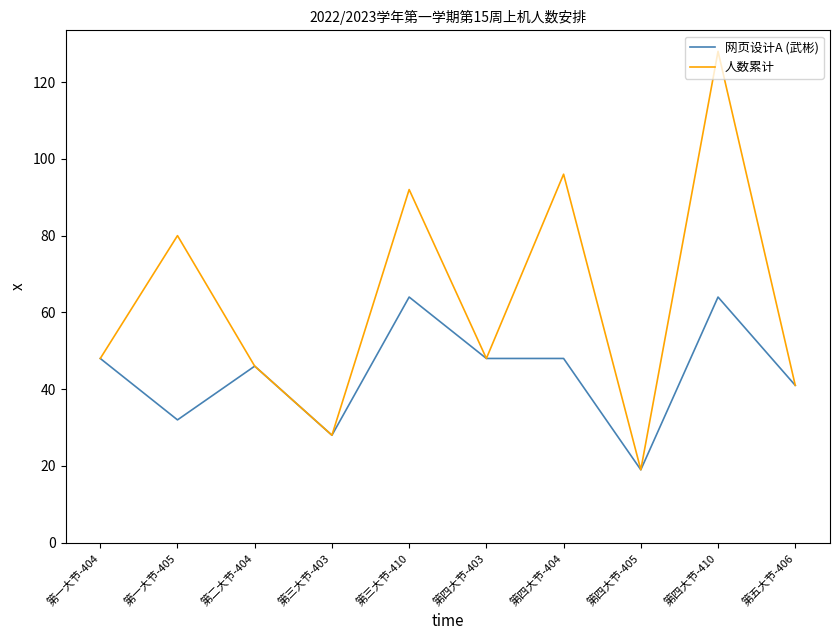

How many lines are shown in the chart?

2